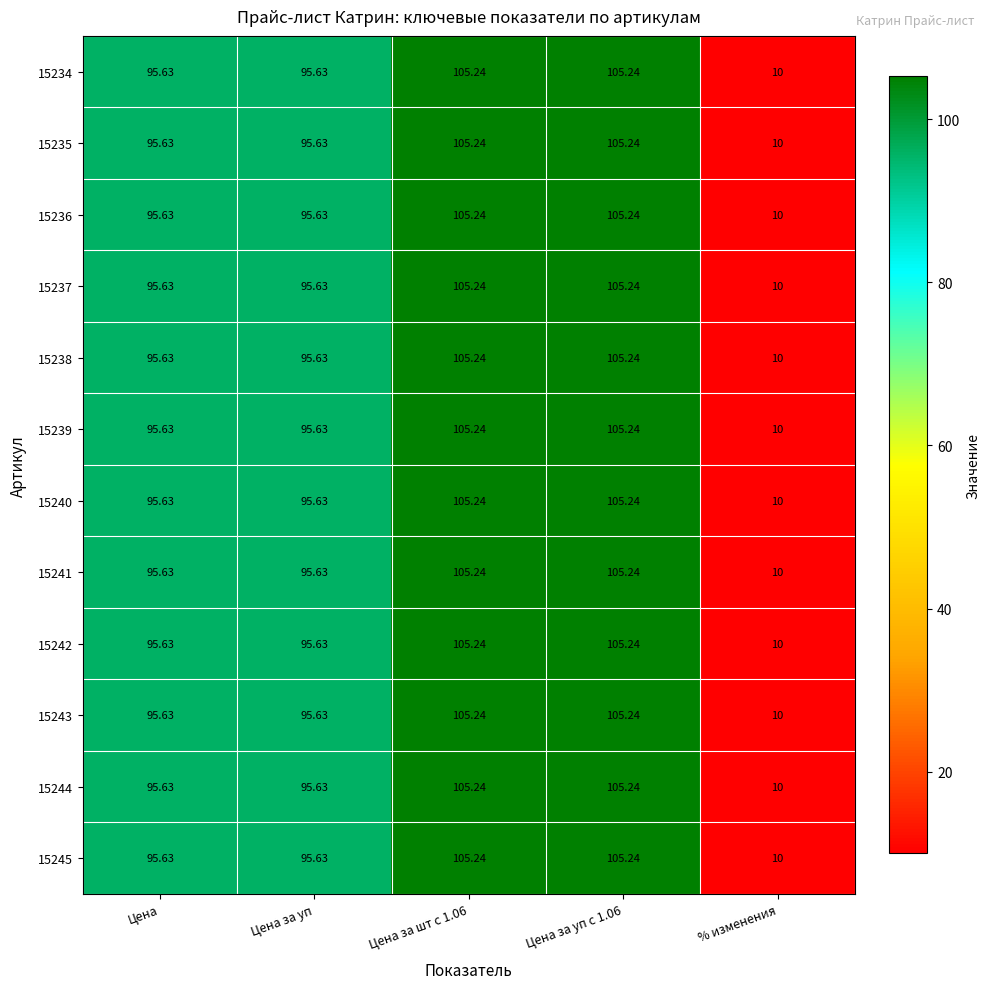

Is the value of 15234 at % изменения greater than the value of 15242 at Цена?

No